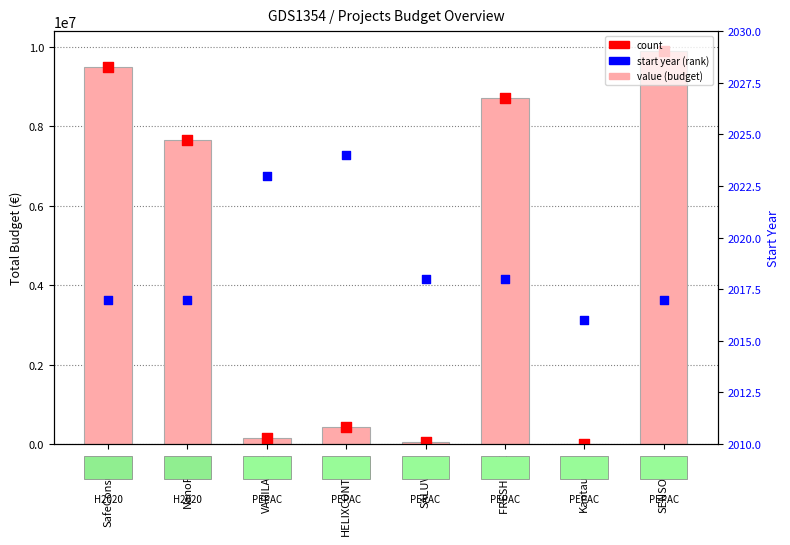

Which series contains the highest Y value?

Total económico (budget)